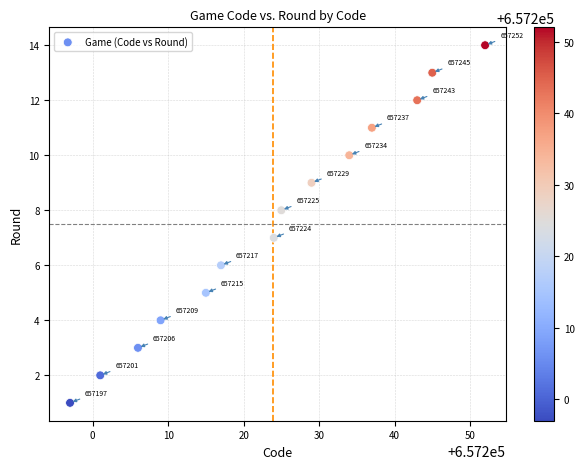

What is the range of X values (max minus min)?

55